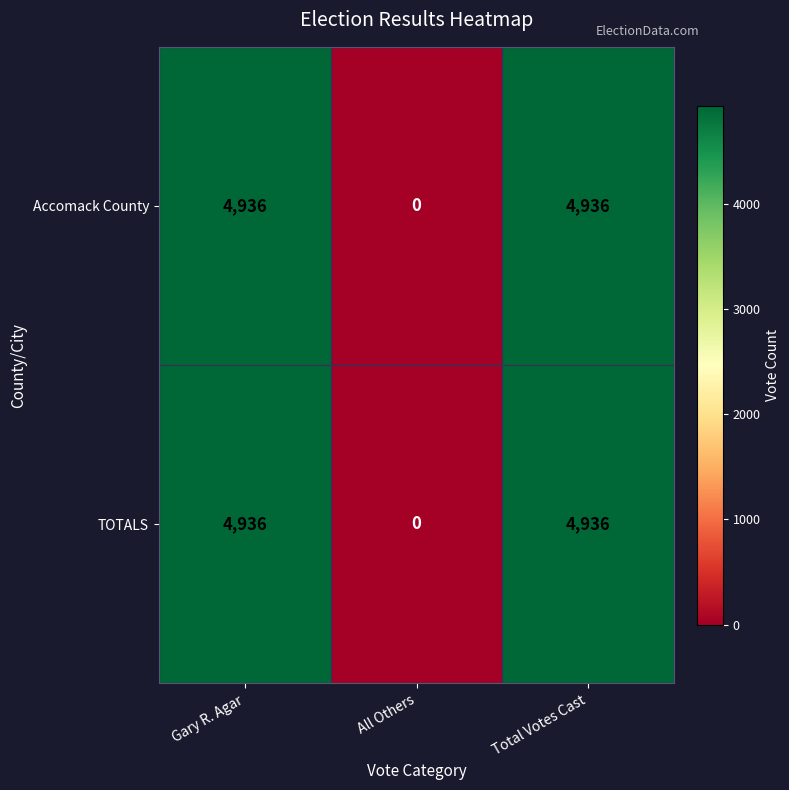

Read the Accomack County value at Total Votes Cast, to the nearest 50.

4950